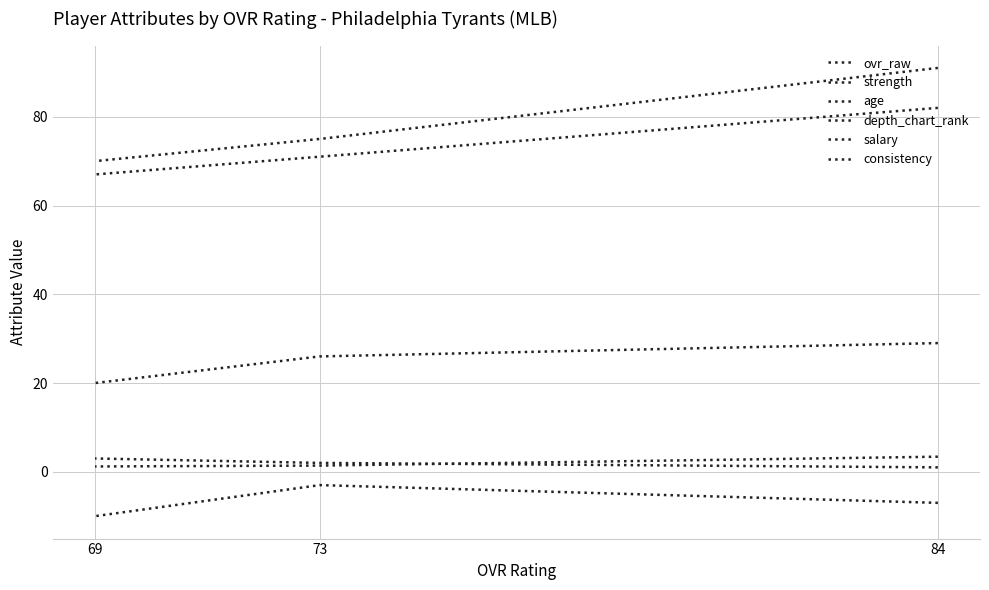

At which label does depth_chart_rank first exceed 2?

69